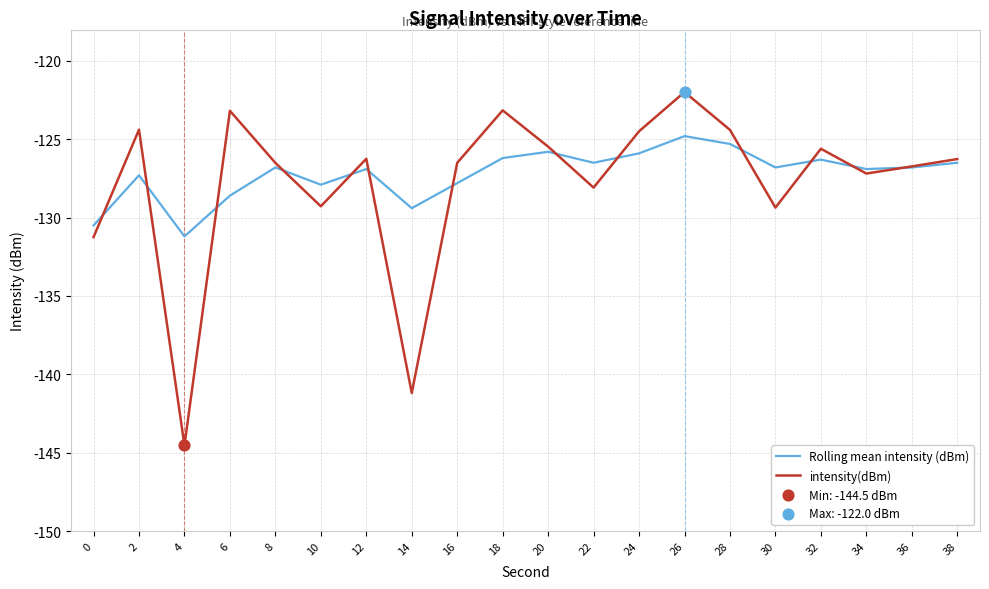

List the series in order of their peak value, lowest first.

Rolling mean intensity (dBm), intensity(dBm)